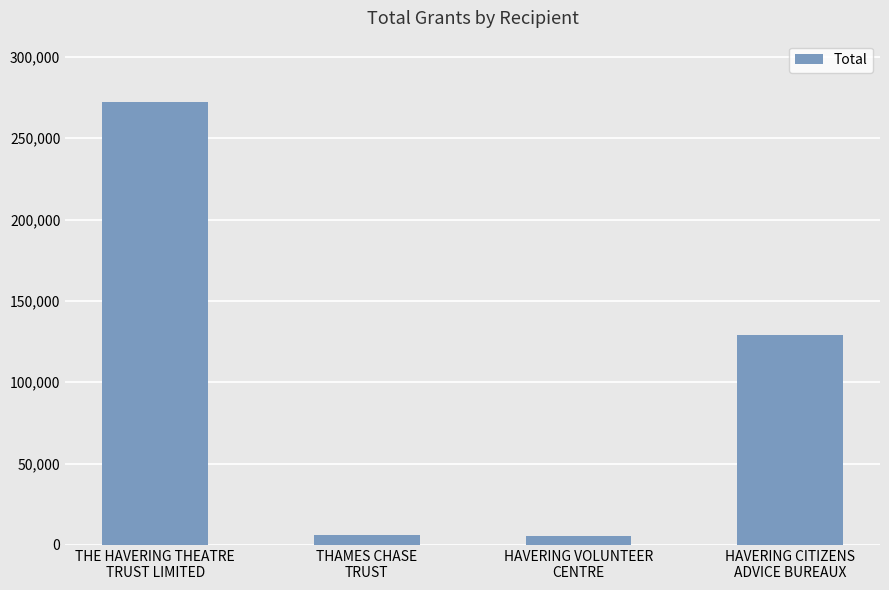

Is it true that the value at THE HAVERING THEATRE
TRUST LIMITED is 180846?

False